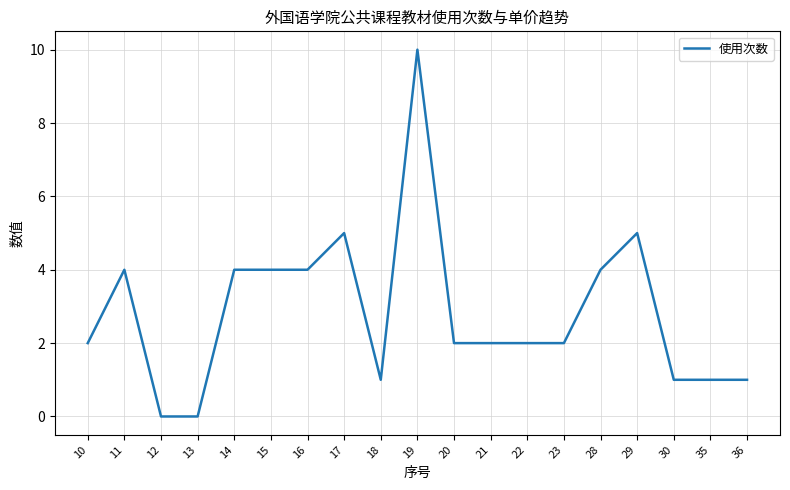

What is the change in value from 14 to 19?

+6